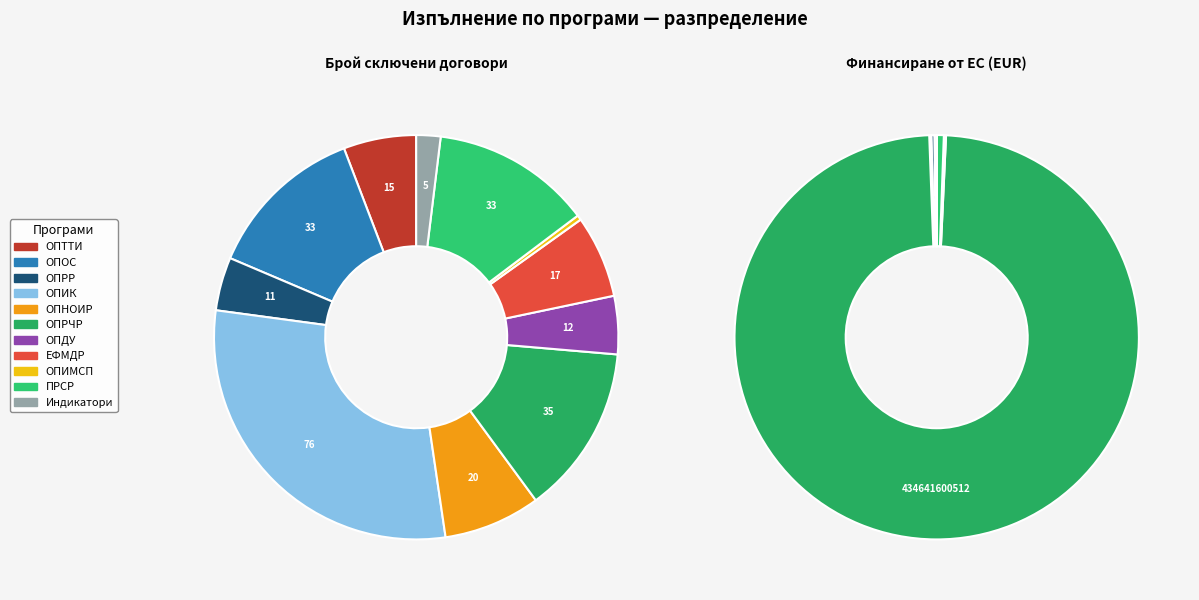

What percentage is the ОПРЧР slice, to the nearest percent?

99%